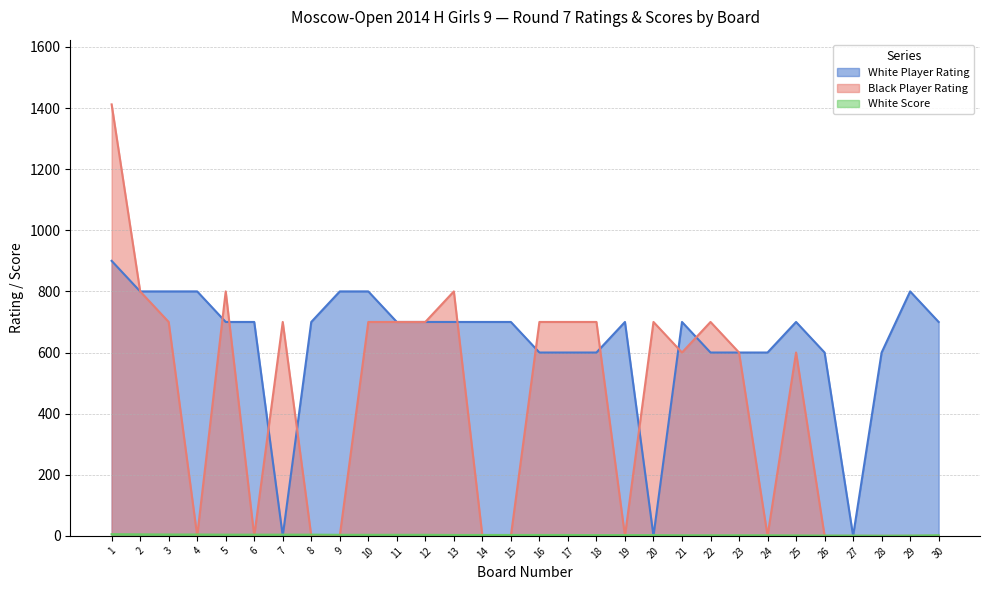

Does the chart have visible grid lines?

Yes